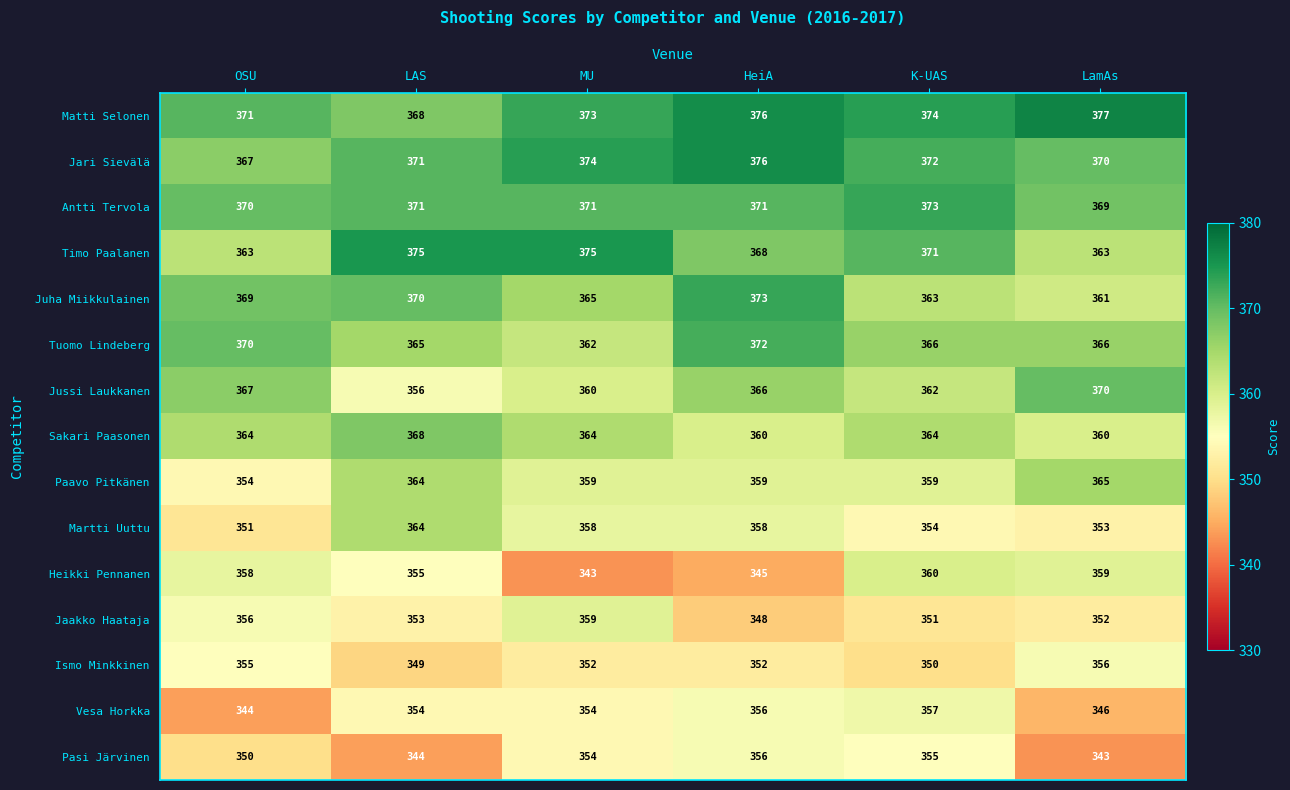

What is the minimum value for Timo Paalanen?

363